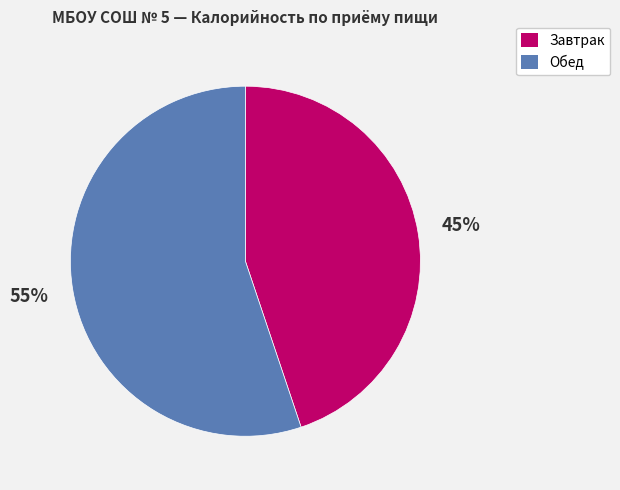

Does any single category account for the majority?

Yes